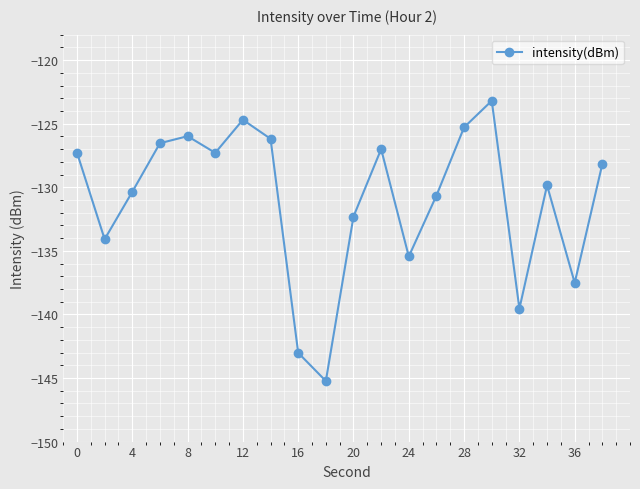

What is the minimum value shown in the chart?

-145.2